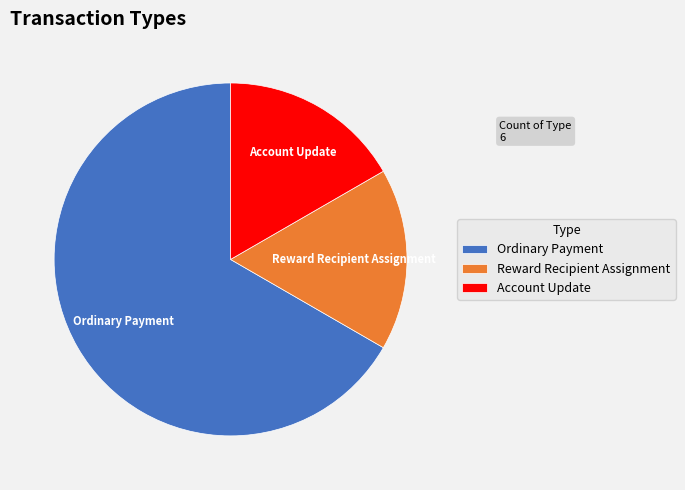

The Ordinary Payment slice represents 67% of the pie. True or false?

True